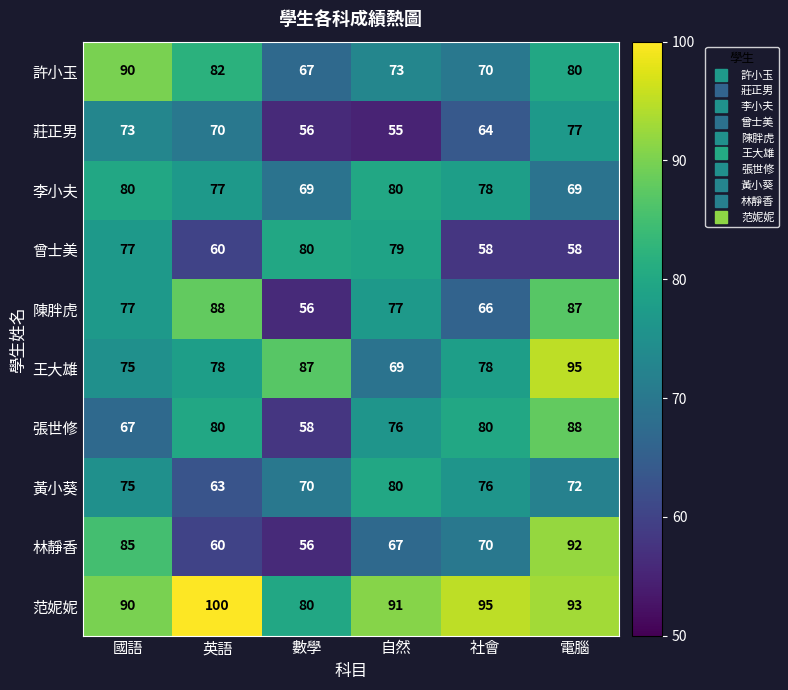

Is it true that 陳胖虎 equals 44 at 國語?

False